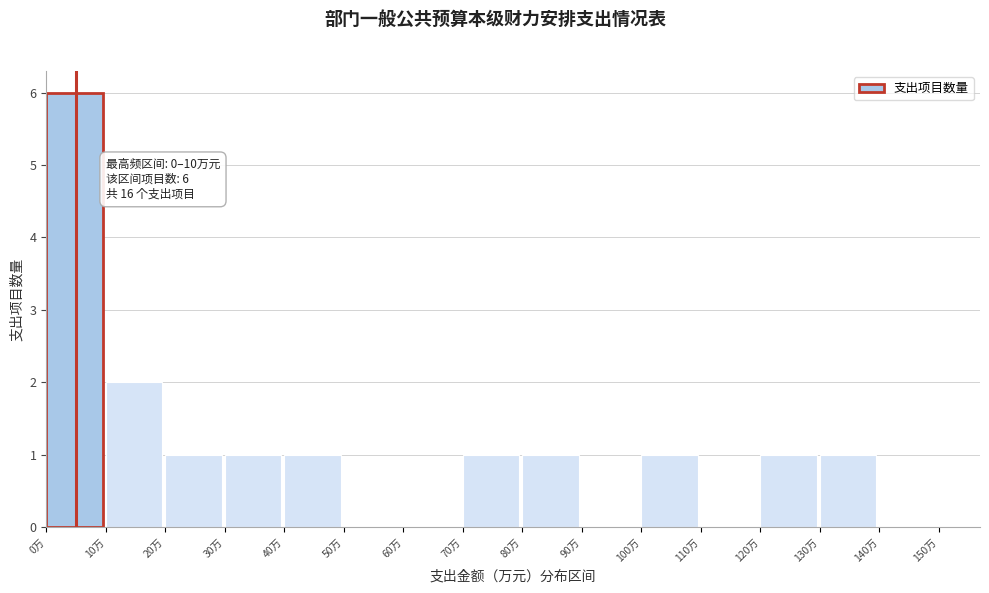

Which range on the x-axis has the tallest bar?

0 to 10